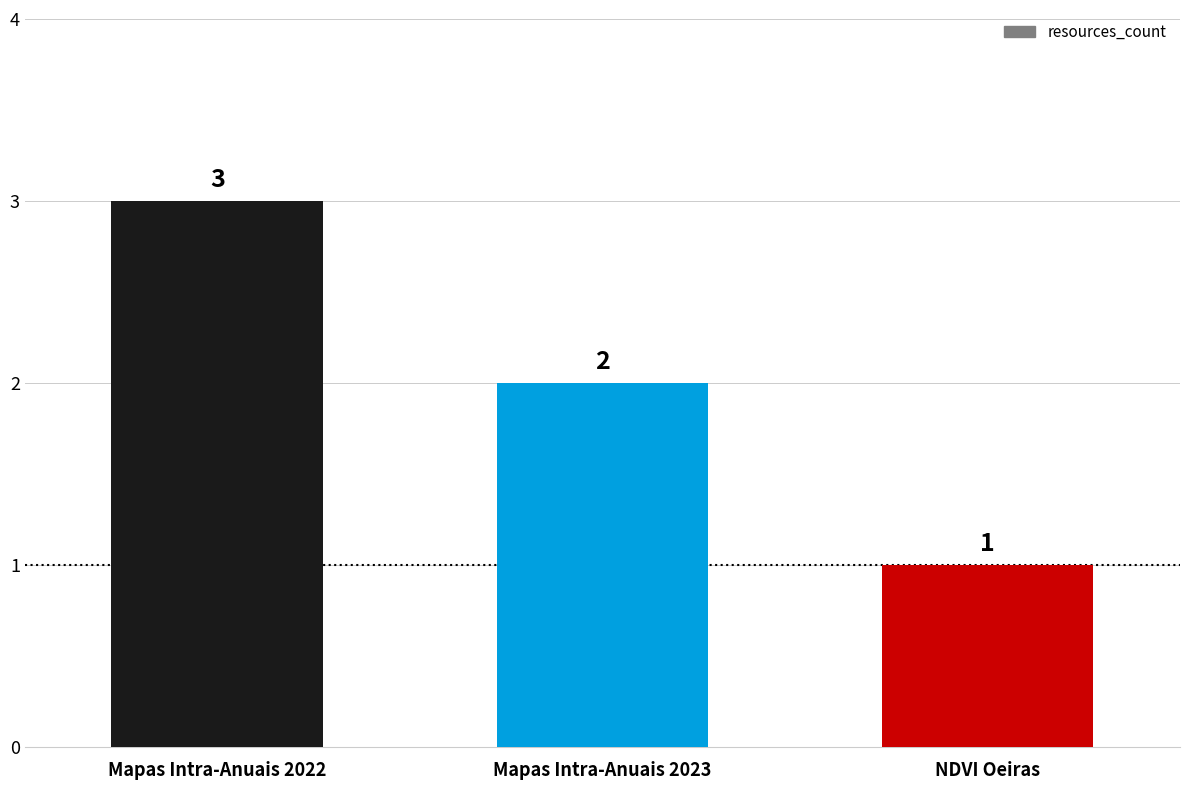

Is it true that the value at Mapas Intra-Anuais 2023 is 2?

True